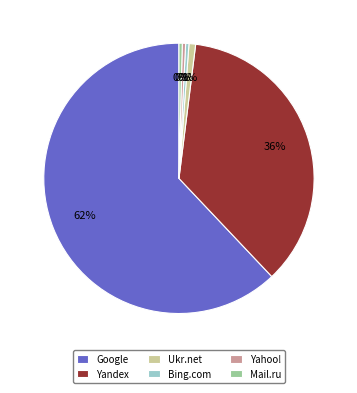

What is the ratio of the value at Ukr.net to the value at Bing.com?

2.0